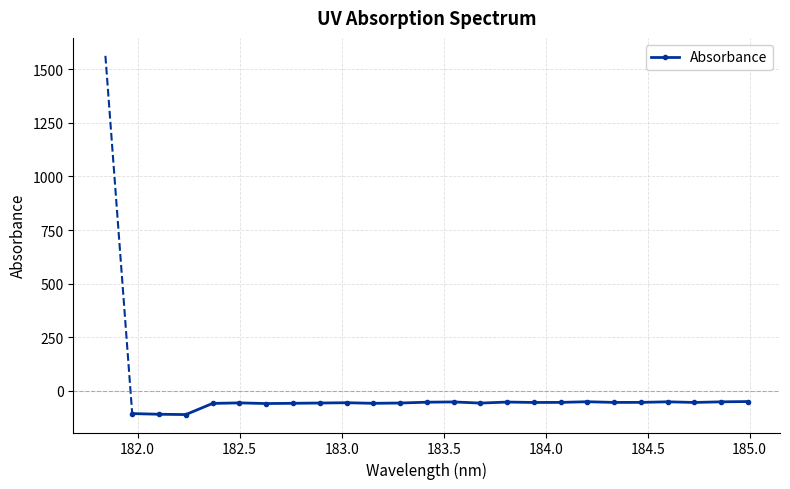

What is the smallest value displayed?

-109.9